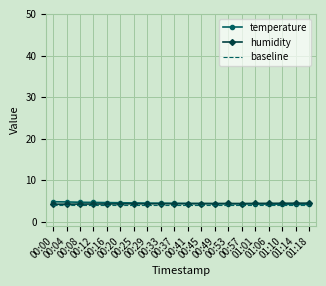

What is the sum of the humidity values at 00:08 and 00:49?

8.7